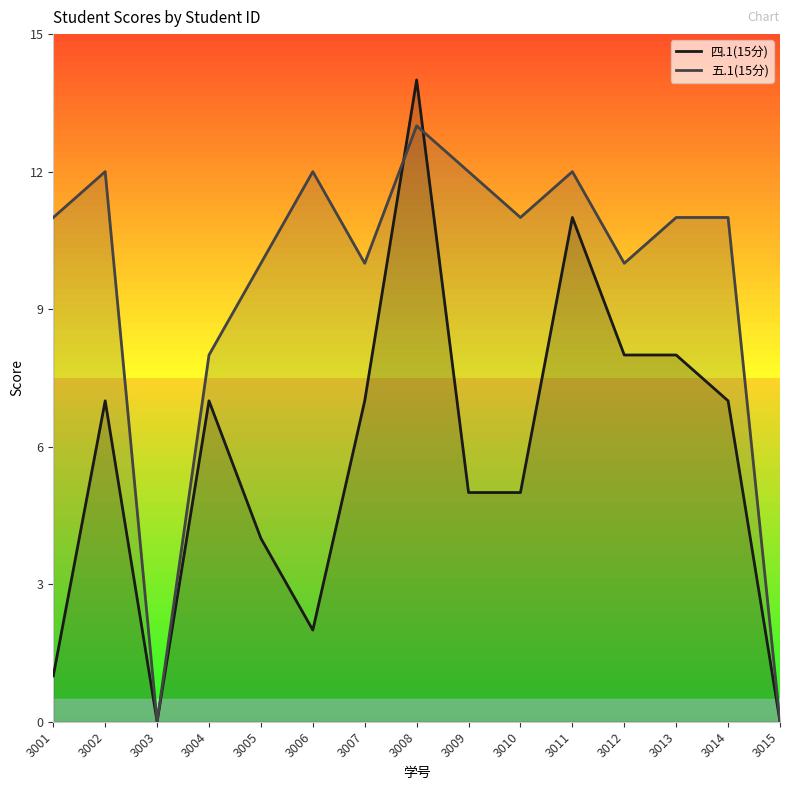

The 五.1(15分) series shows 6 at 3006. True or false?

False